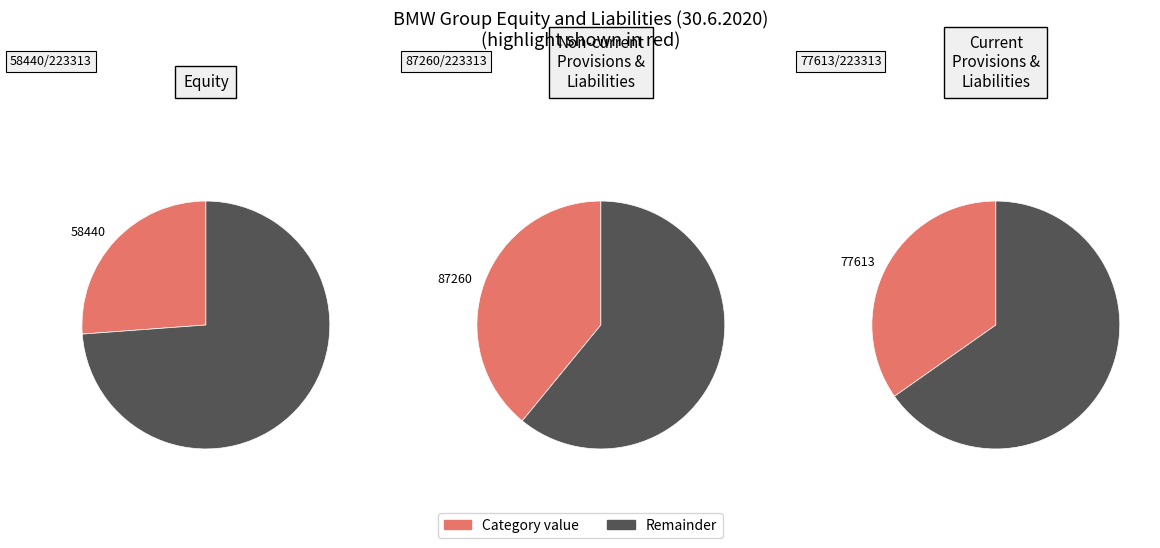

To the nearest percent, what is the combined percentage of Current provisions and liabilities and Non-current provisions and liabilities?

74%